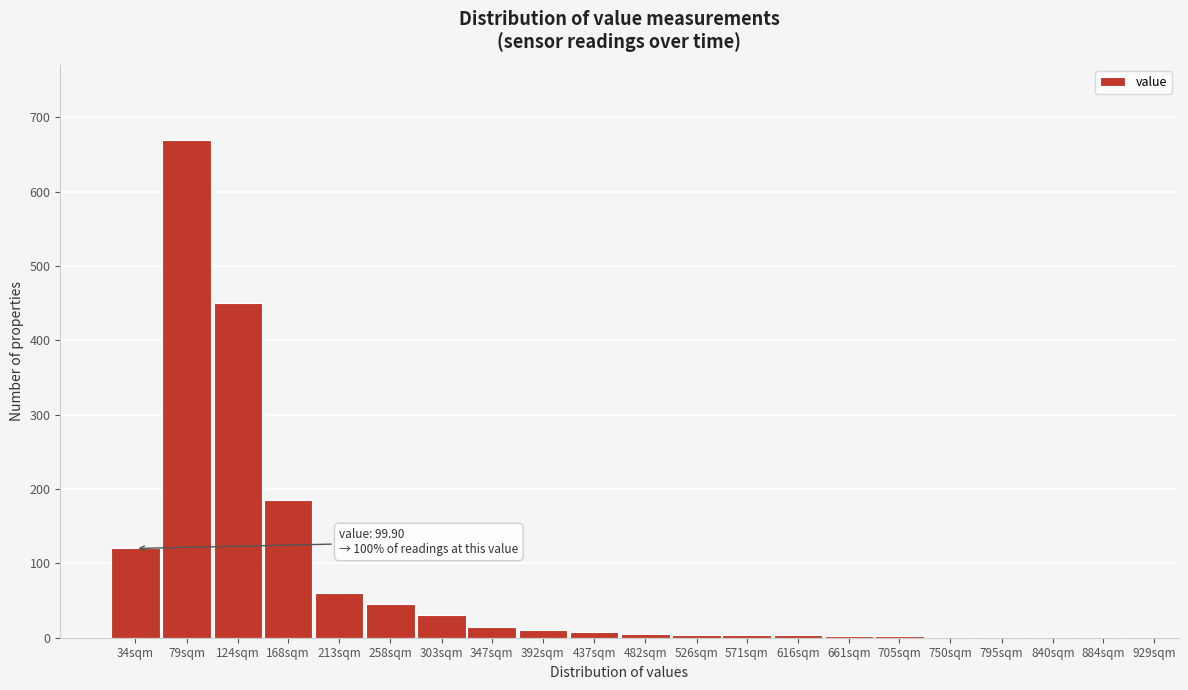

True or false: the data shows 450 at 124sqm.

True